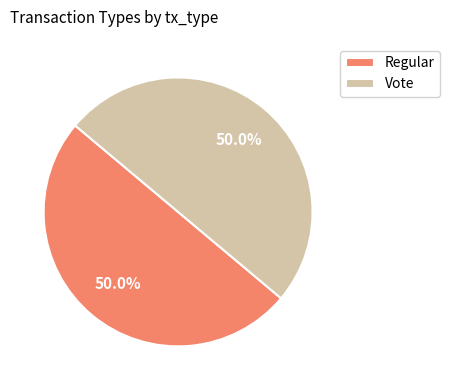

Approximately how many times larger is the value at Vote compared to Regular?

1.0